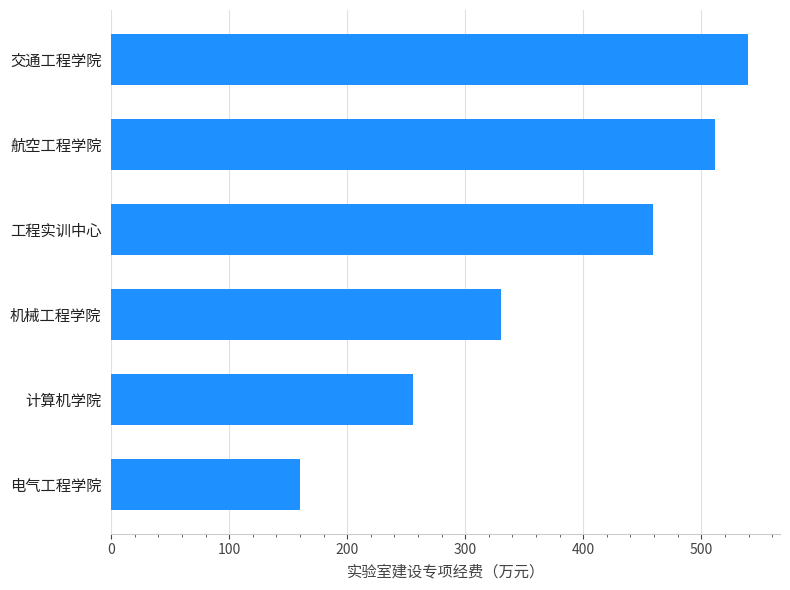

List the labels in order of value, largest first.

交通工程学院, 航空工程学院, 工程实训中心, 机械工程学院, 计算机学院, 电气工程学院